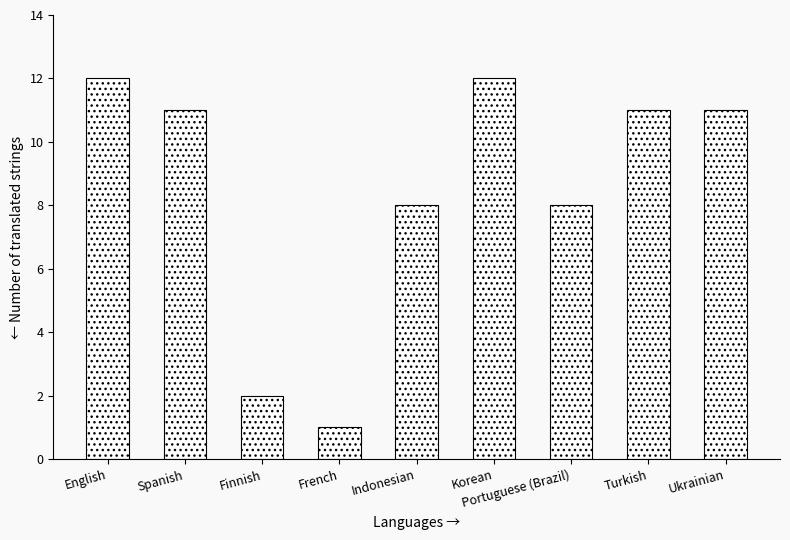

What value does the data have at Spanish?

11